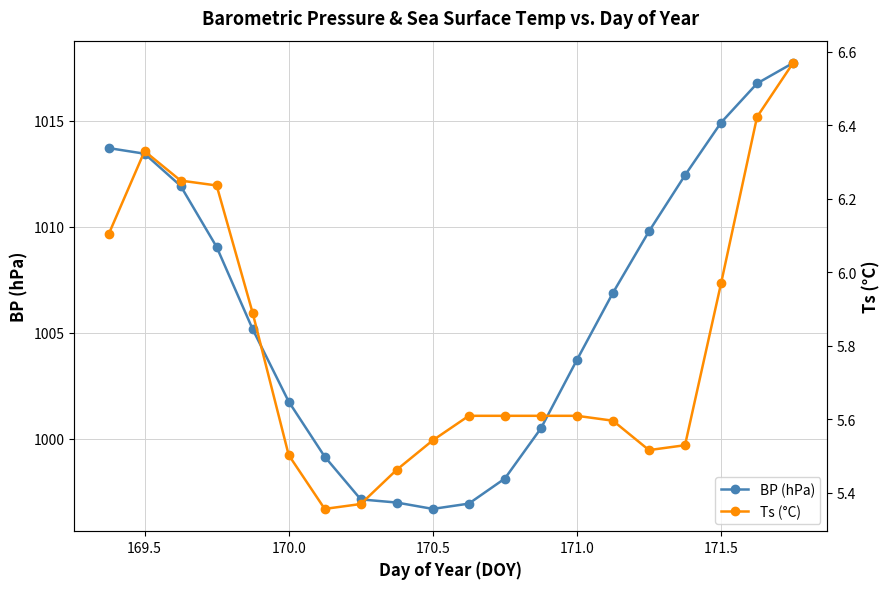

Reading left to right, extract all data points from this chart.

BP (hPa): 1013.7	1013.5	1011.9	1009.0	1005.2	1001.7	999.1	997.1	997.0	996.7	996.9	998.1	1000.5	1003.7	1006.9	1009.8	1012.4	1014.9	1016.8	1017.7
Ts (°C): 6.1	6.3	6.2	6.2	5.9	5.5	5.4	5.4	5.5	5.5	5.6	5.6	5.6	5.6	5.6	5.5	5.5	6.0	6.4	6.6